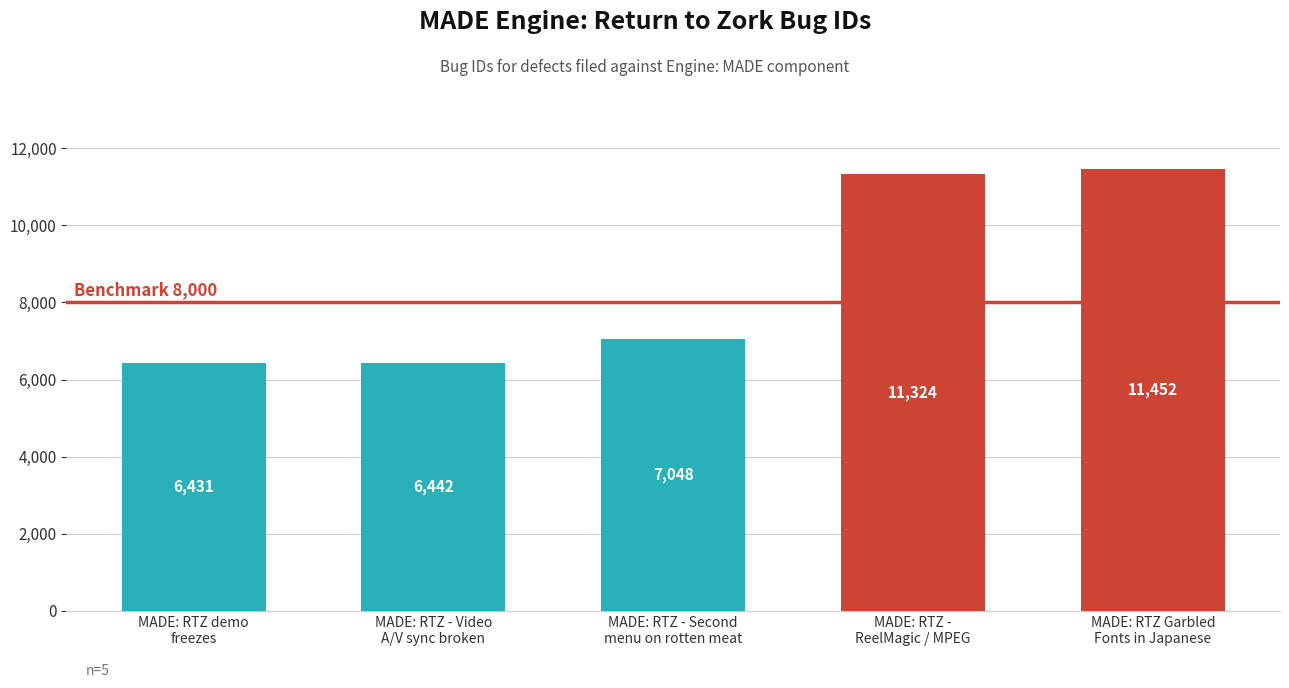

What is the ratio of the value at MADE: RTZ - Second
menu on rotten meat to the value at MADE: RTZ demo
freezes?

1.1